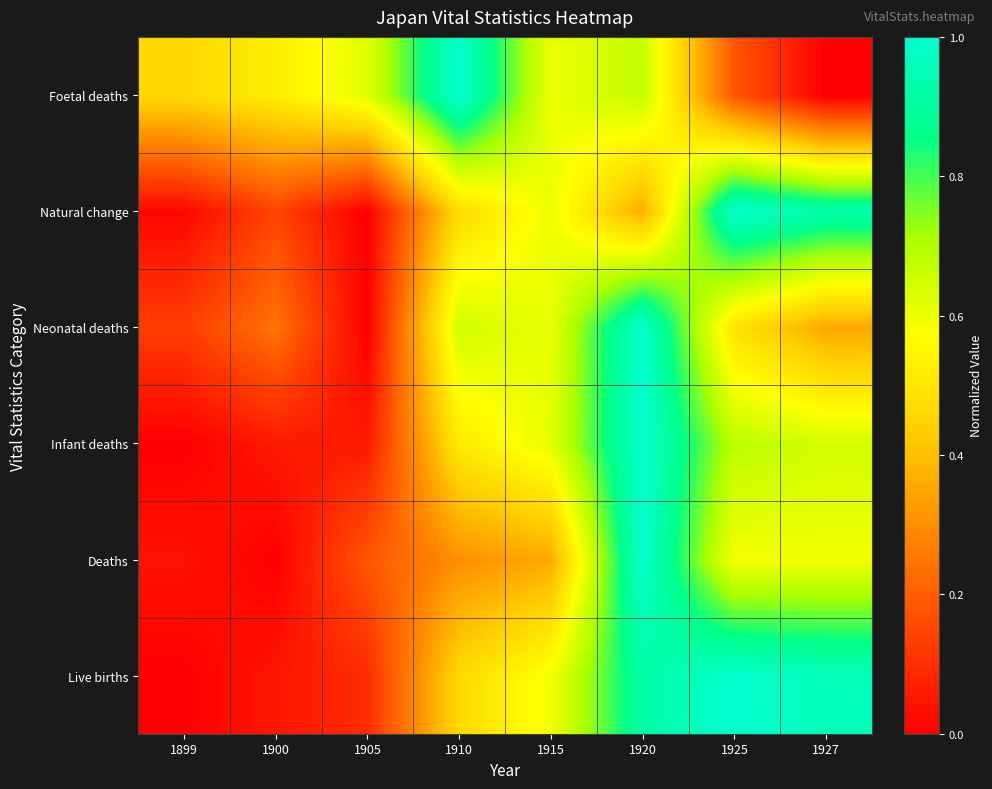

What is the spread (max minus min) of values at 1905?

0.6